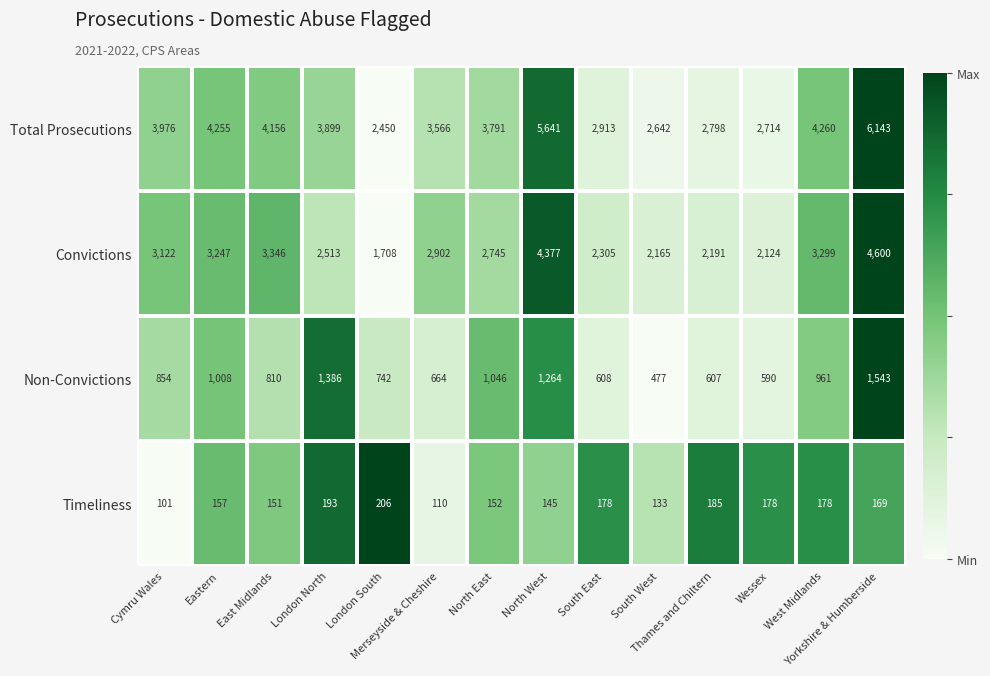

Which series has the widest spread of values?

Total Prosecutions